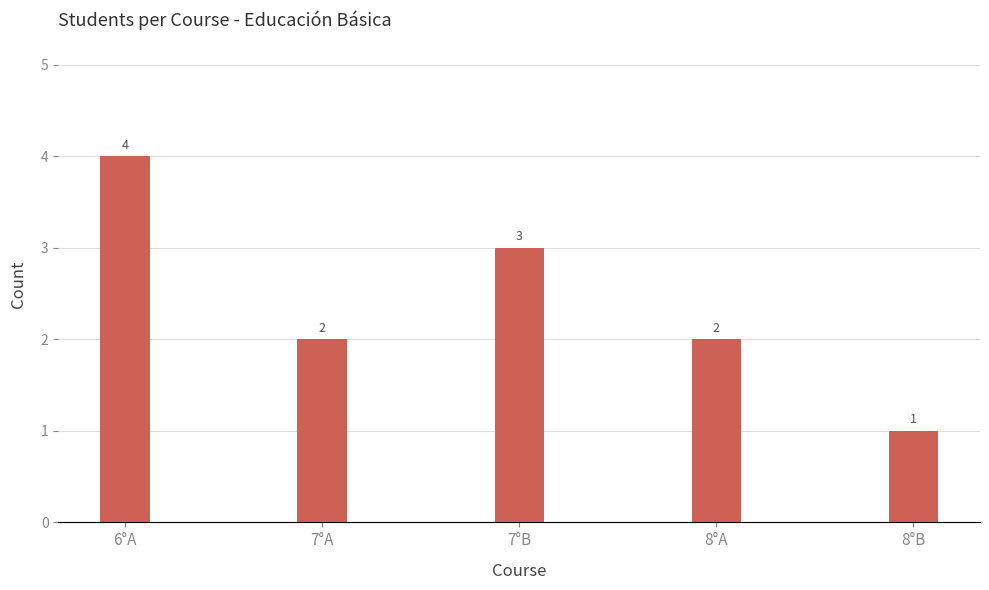

What is the label of the 2nd bar from the right?

8°A